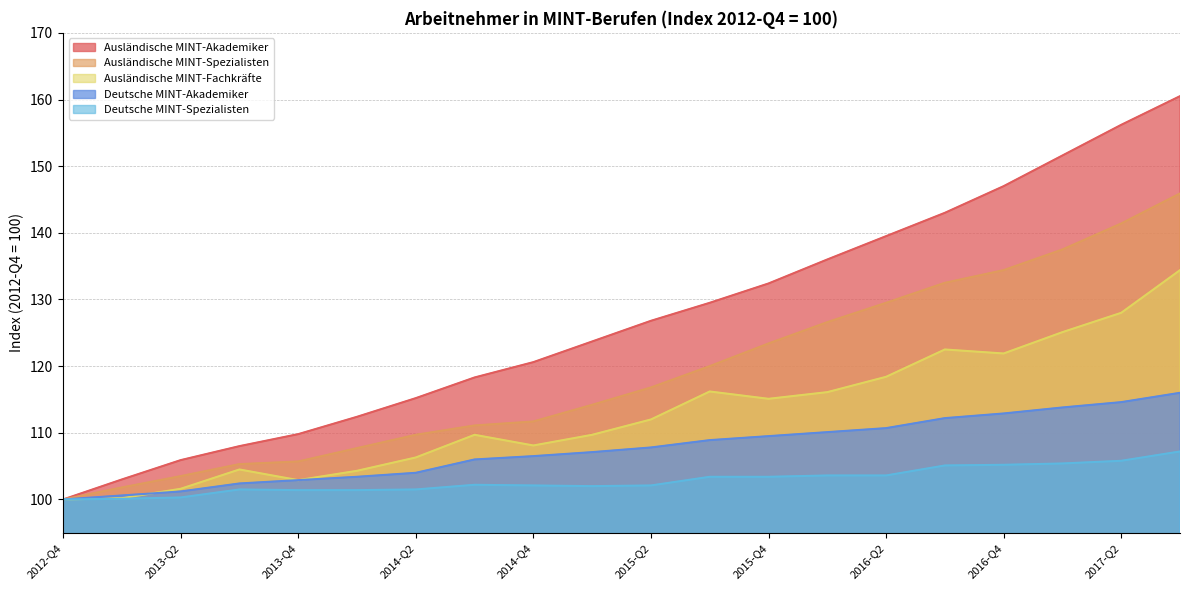

Is it true that Deutsche MINT-Spezialisten equals 48.3 at 2013-Q4?

False